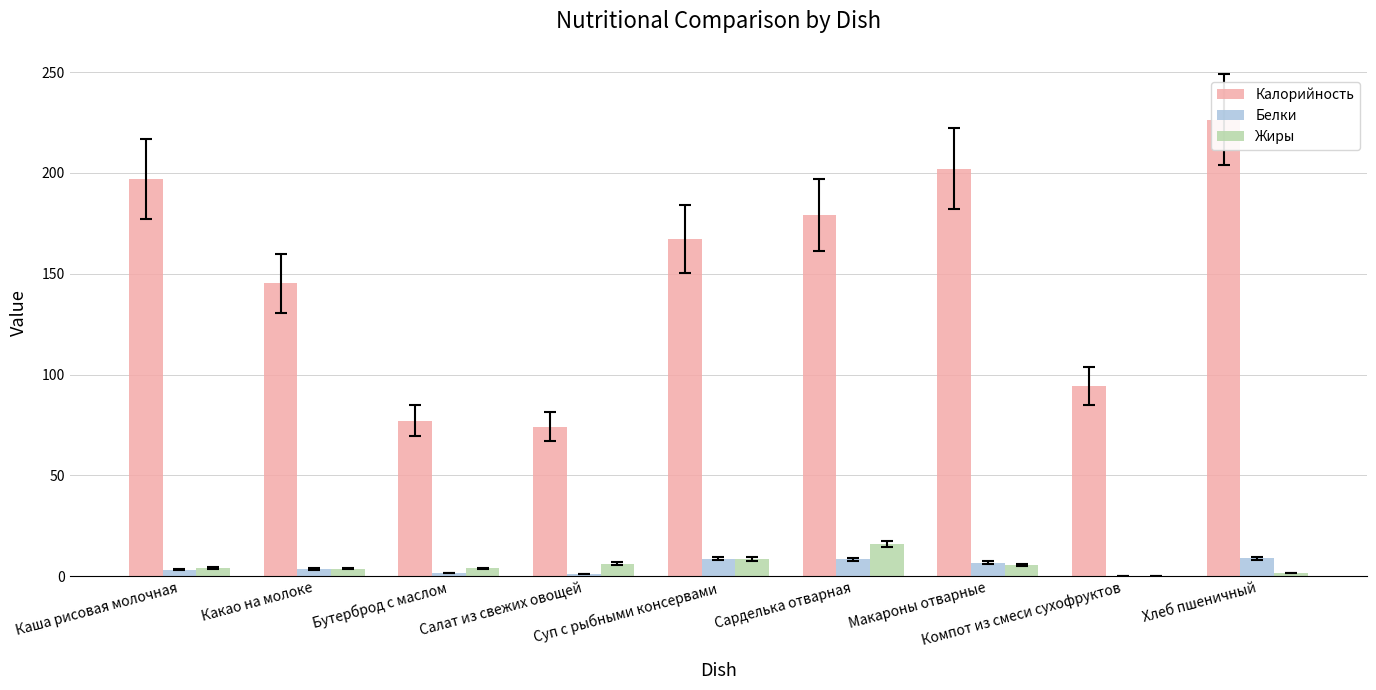

Reading right to left, transcribe all the data shown in this chart.

Калорийность: 226.4	94.2	202.1	179.2	167.2	74.2	77.0	145.2	197.0
Белки: 8.8	0.0	6.6	8.3	8.6	1.0	1.5	3.5	3.1
Жиры: 1.5	0.0	5.4	16.0	8.4	6.2	3.8	3.7	4.1